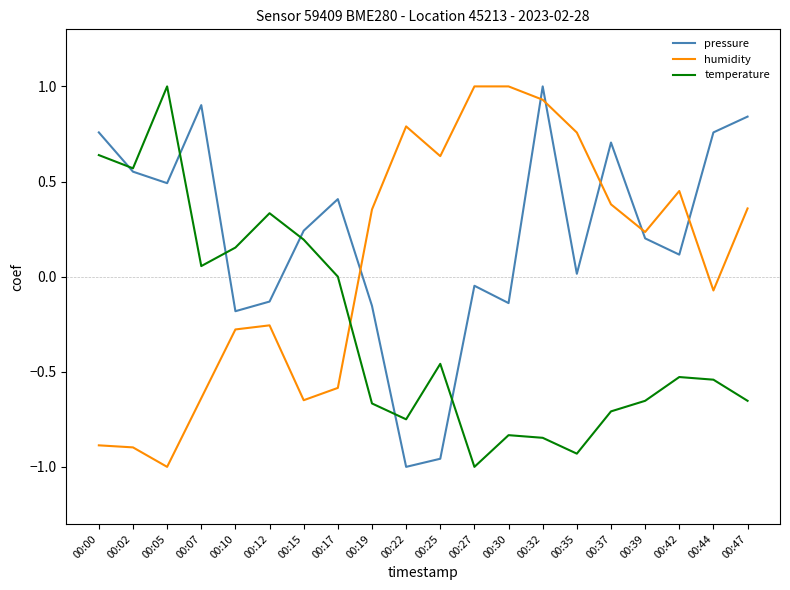

How many times do temperature and pressure cross each other?

6